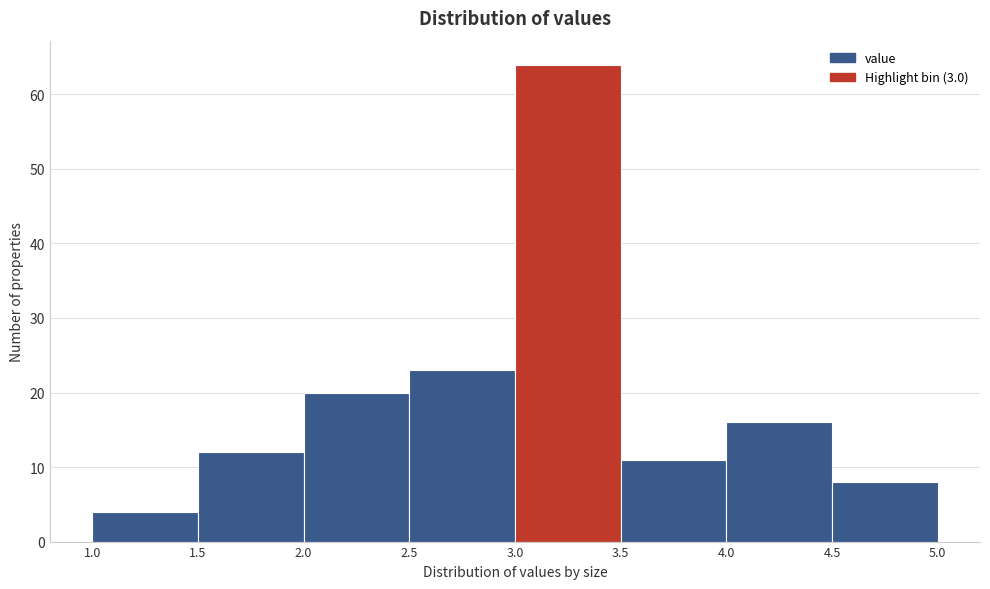

Reading left to right, transcribe this chart: for each bar, give the range it covers on the x-axis and its height. The values are not printed on the chart, so give them approximately, as read against the axis.

1.0 to 1.5: 4
1.5 to 2.0: 12
2.0 to 2.5: 20
2.5 to 3.0: 23
3.0 to 3.5: 64
3.5 to 4.0: 11
4.0 to 4.5: 16
4.5 to 5.0: 8